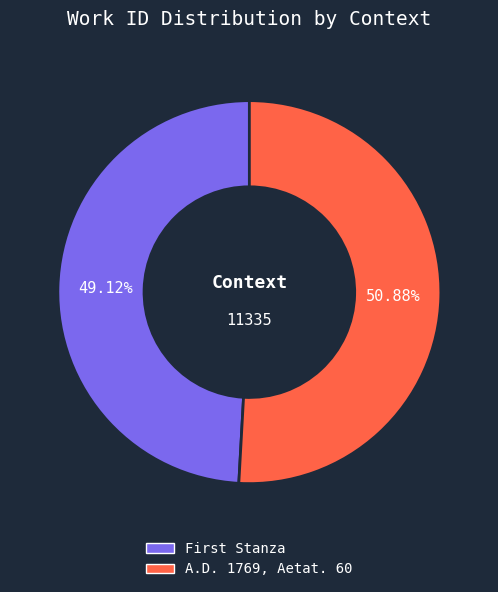

Which category has the smallest portion of the pie?

First Stanza